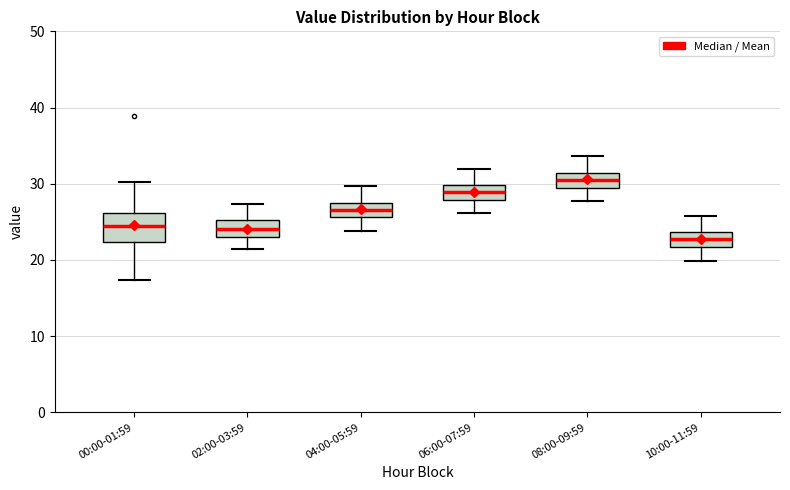

Reading left to right, transcribe this box plot: for each box, give where its median line is, the range the box spans, and where its two whiskers end, as read against the y-axis. The values are not printed on the chart, so give them approximately, as read against the axis.

00:00-01:59: median 24, box 22 to 26, whiskers 17 to 30
02:00-03:59: median 24, box 23 to 25, whiskers 22 to 27
04:00-05:59: median 27, box 26 to 28, whiskers 24 to 30
06:00-07:59: median 29, box 28 to 30, whiskers 26 to 32
08:00-09:59: median 31 (inside the box), box 29 to 31, whiskers 28 to 34
10:00-11:59: median 23, box 22 to 24, whiskers 20 to 26